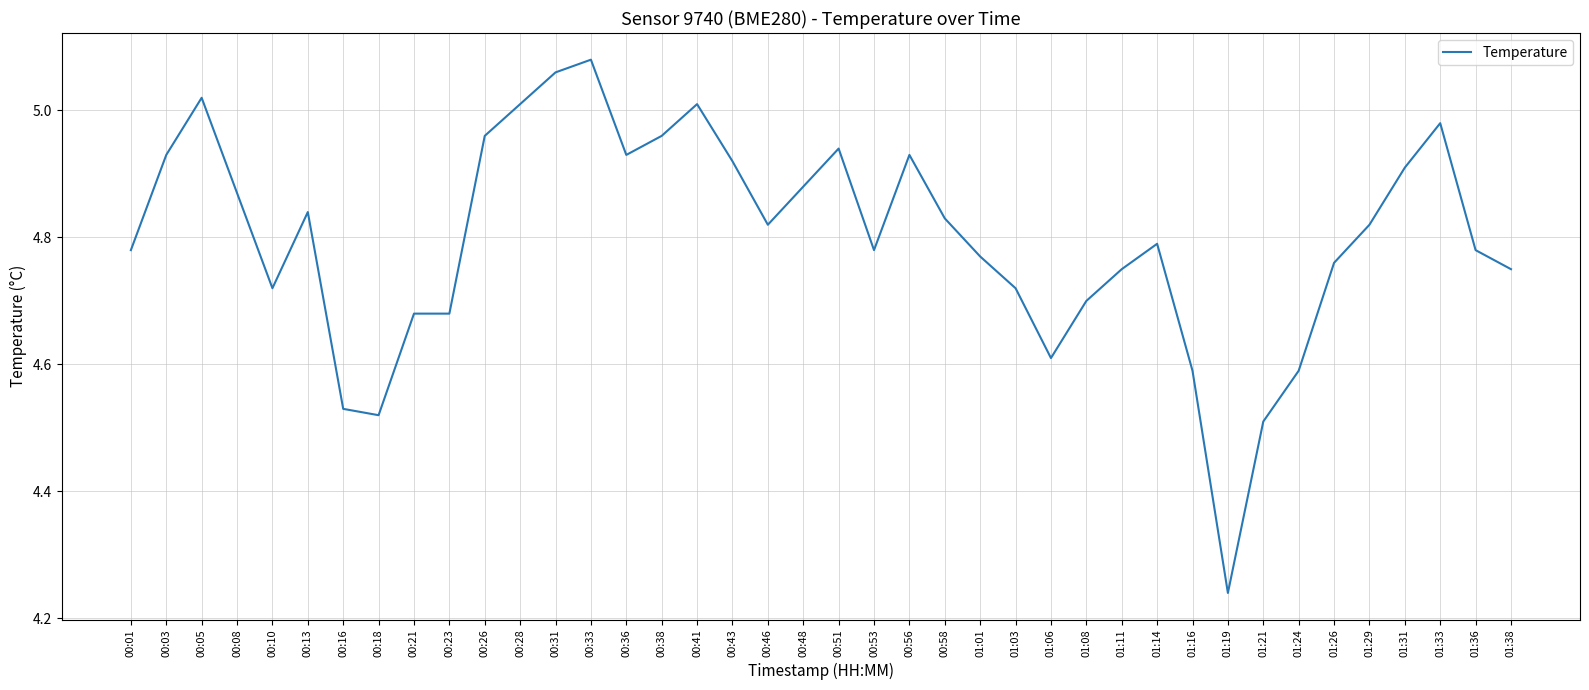

Between 01:06 and 00:53, which is larger?

00:53